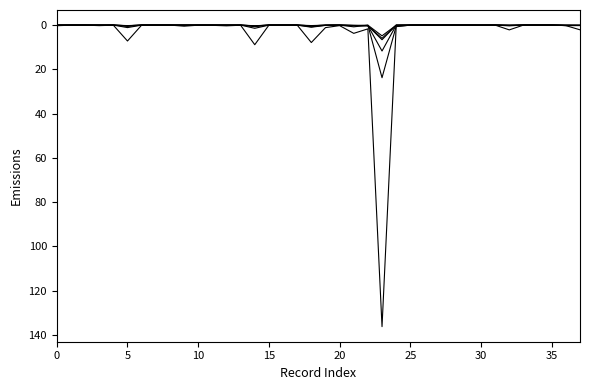

Reading right to left, transcribe all the data shown in this chart.

NOX: 2.1	0.2	0.0	0.0	0.0	2.2	0.0	0.1	0.0	0.0	0.1	0.0	0.0	0.7	136.3	1.7	3.7	0.2	1.1	7.9	0.0	0.0	0.0	8.9	0.1	0.3	0.1	0.1	0.5	0.0	0.0	0.0	7.2	0.1	0.2	0.0	0.0	0.3
SOX: 0.2	0.2	0.0	0.0	0.0	0.3	0.0	0.0	0.0	0.0	0.0	0.0	0.0	0.6	23.8	0.1	0.8	0.0	0.1	1.0	0.0	0.0	0.0	1.5	0.0	0.1	0.0	0.0	0.1	0.0	0.0	0.0	1.1	0.0	0.1	0.0	0.0	0.0
COT: 0.2	0.2	0.0	0.0	0.0	0.2	0.0	0.0	0.0	0.0	0.0	0.0	0.0	0.1	11.7	0.2	0.3	0.0	0.1	0.8	0.0	0.0	0.0	0.7	0.0	0.0	0.0	0.0	0.0	0.0	0.0	0.0	0.6	0.0	0.0	0.0	0.0	0.0
TOG: 0.1	0.1	0.0	0.0	0.0	0.1	0.0	0.0	0.0	0.0	0.0	0.0	0.0	0.1	6.6	0.3	0.2	0.0	0.1	0.4	0.0	0.0	0.0	0.4	0.0	0.0	0.0	0.0	0.0	0.0	0.0	0.0	0.3	0.0	0.0	0.0	0.0	0.0
ROG: 0.1	0.0	0.0	0.0	0.0	0.1	0.0	0.0	0.0	0.0	0.0	0.0	0.0	0.0	6.0	0.3	0.1	0.0	0.1	0.3	0.0	0.0	0.0	0.4	0.0	0.0	0.0	0.0	0.0	0.0	0.0	0.0	0.3	0.0	0.0	0.0	0.0	0.0
PM: 0.1	0.1	0.0	0.0	0.0	0.1	0.0	0.0	0.0	0.0	0.0	0.0	0.0	0.1	4.9	0.1	0.1	0.0	0.0	0.2	0.0	0.0	0.0	0.3	0.0	0.0	0.0	0.0	0.0	0.0	0.0	0.0	0.2	0.0	0.0	0.0	0.0	0.0